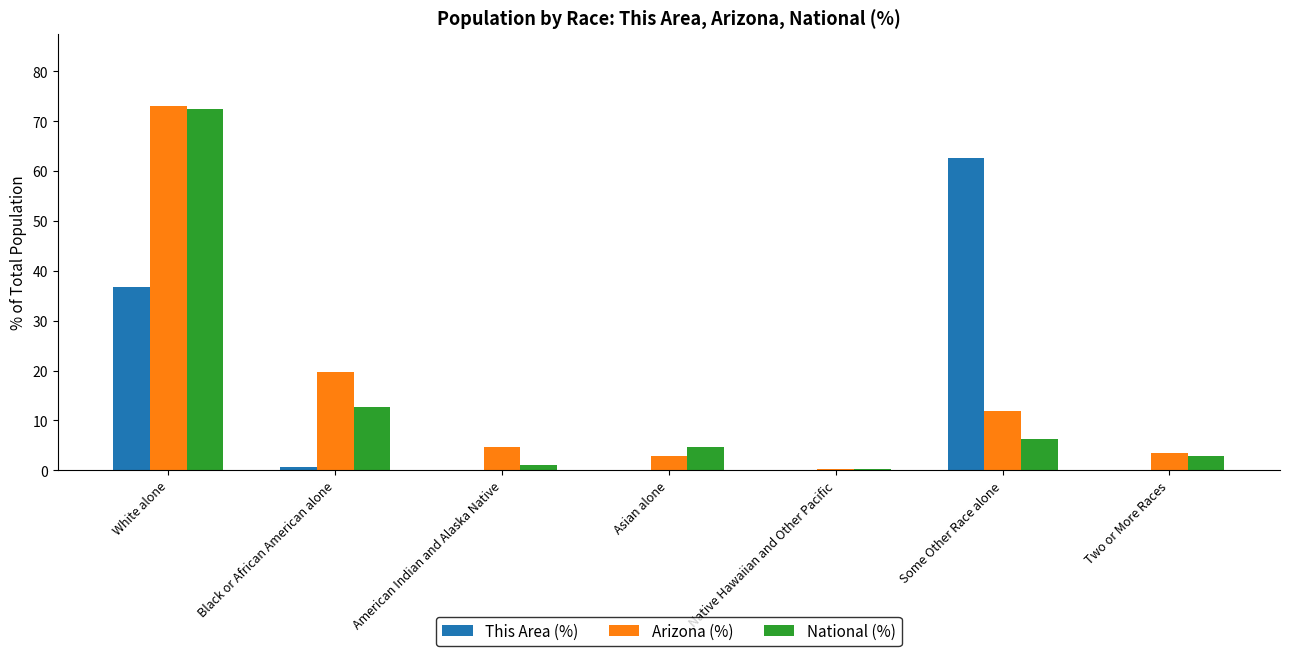

How many groups of bars are there?

7